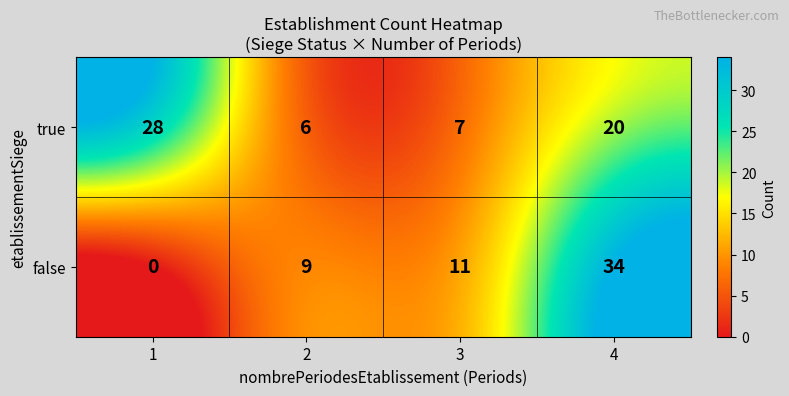

What is the sum of all false values?

54